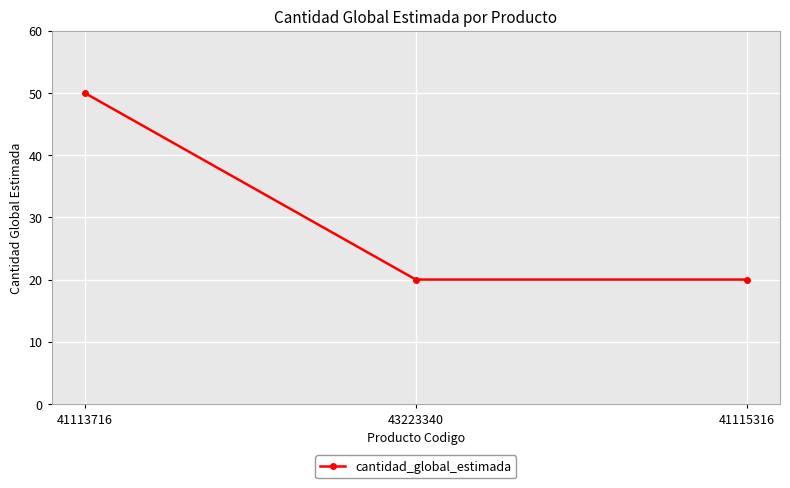

What is the sum of the values at 41113716 and 41115316?

70